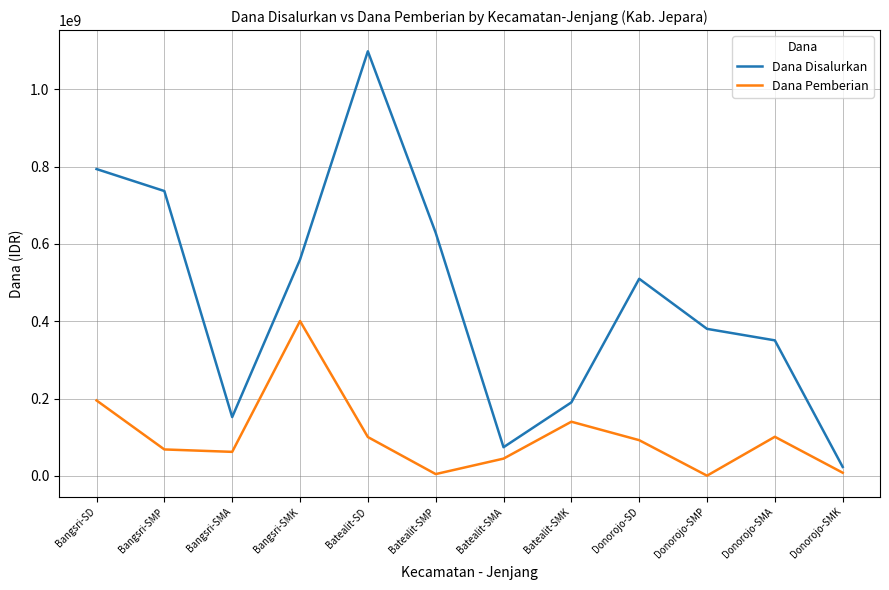

Which category has the highest value in the Dana Disalurkan series?

Batealit-SD